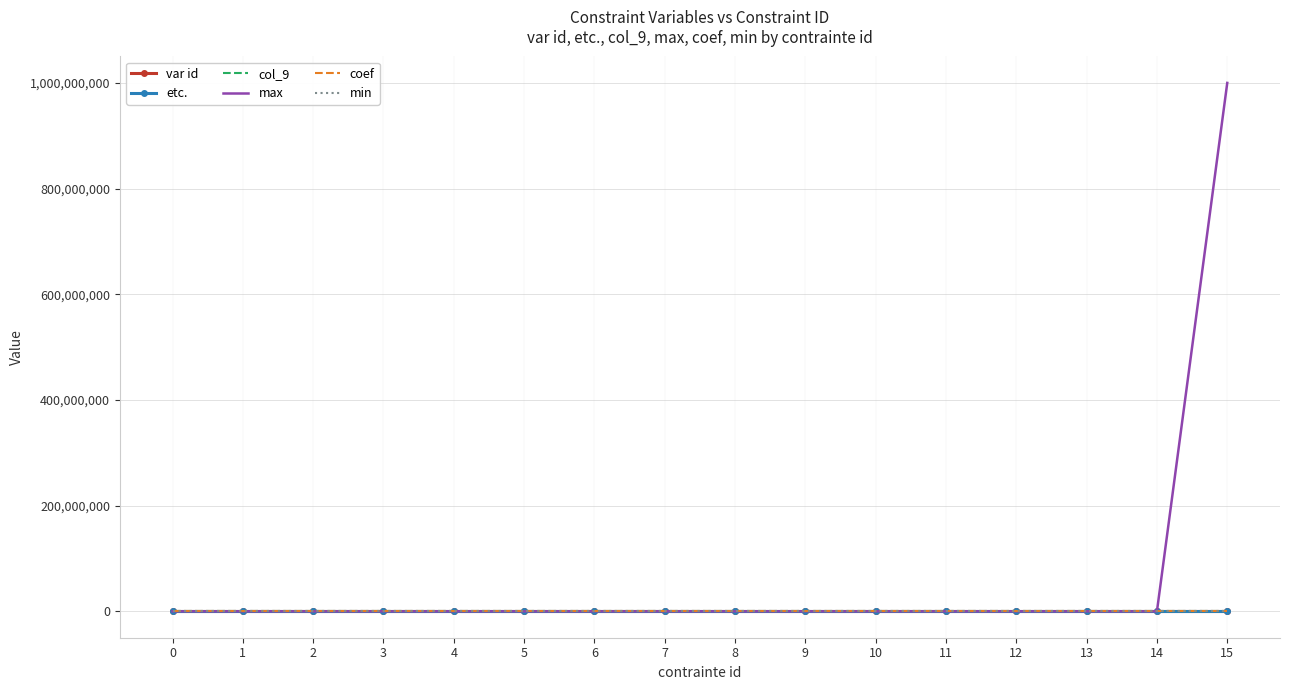

The value of max at 13 is 0.0. True or false?

True